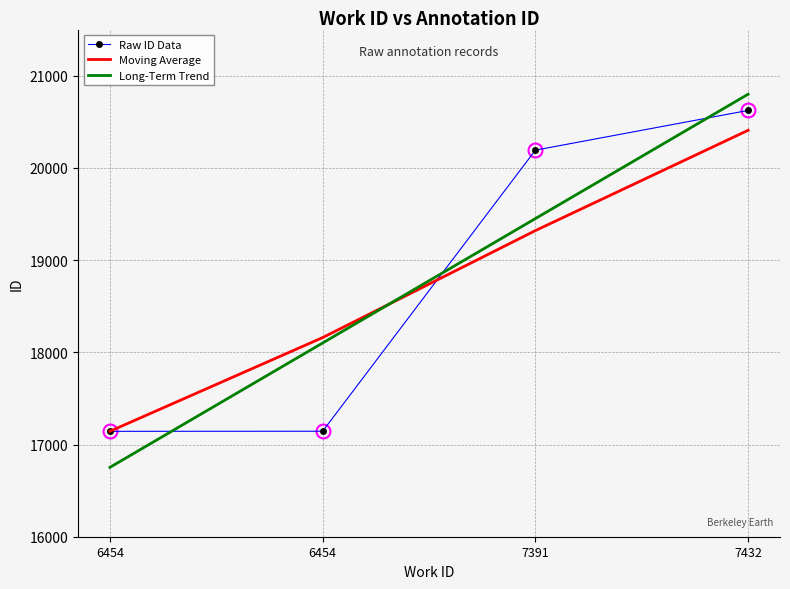

Reading left to right, what are all the values shown in this chart?

Raw ID Data: 6454=17143.0	6454=17144.0	7391=20192.0	7432=20623.0
Moving Average: 6454=17143.5	6454=18159.7	7391=19319.7	7432=20407.5
Long-Term Trend: 6454=16752.3	6454=18101.1	7391=19449.9	7432=20798.7